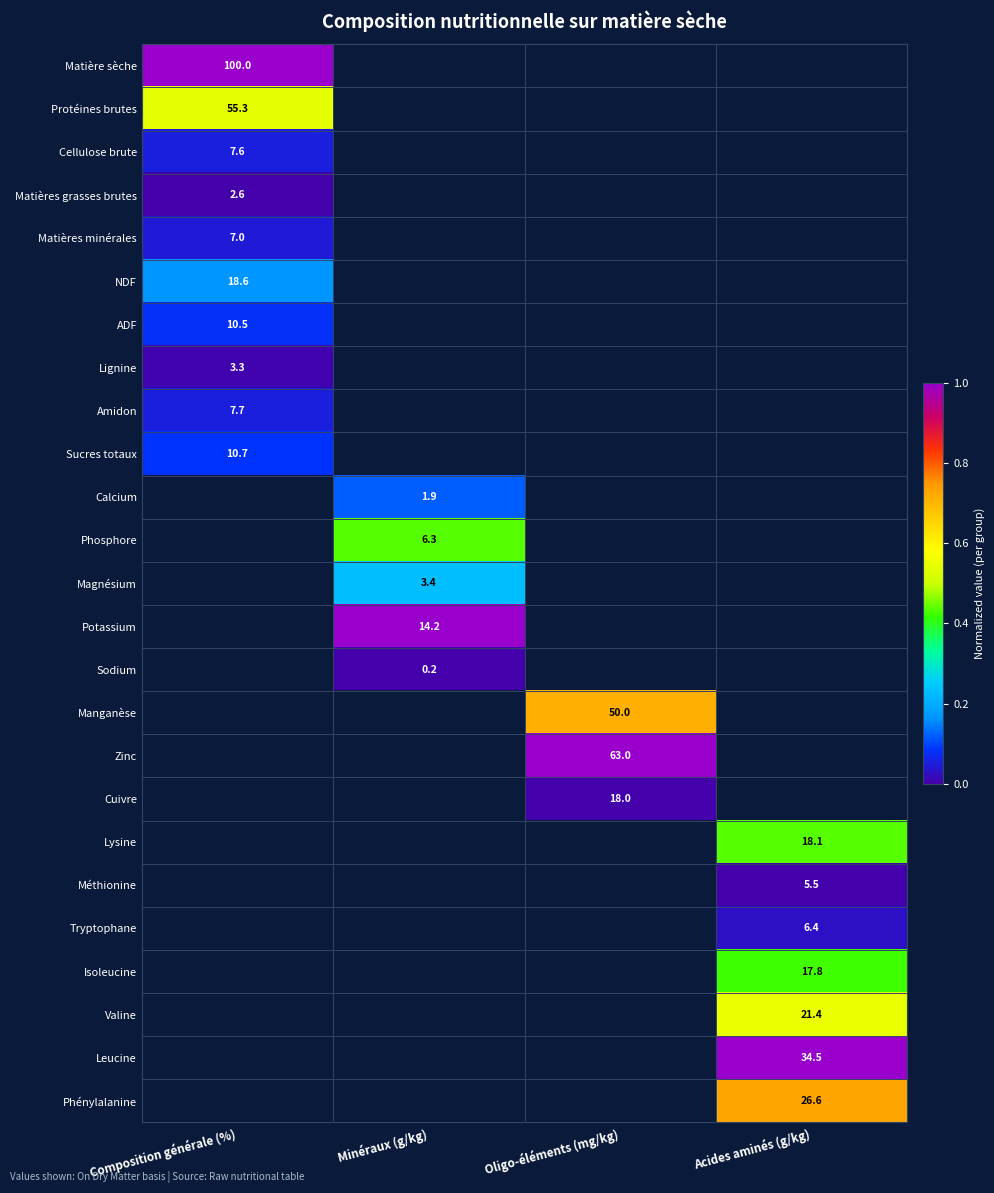

The value of Phénylalanine at Acides aminés (g/kg) is 26.6. True or false?

True